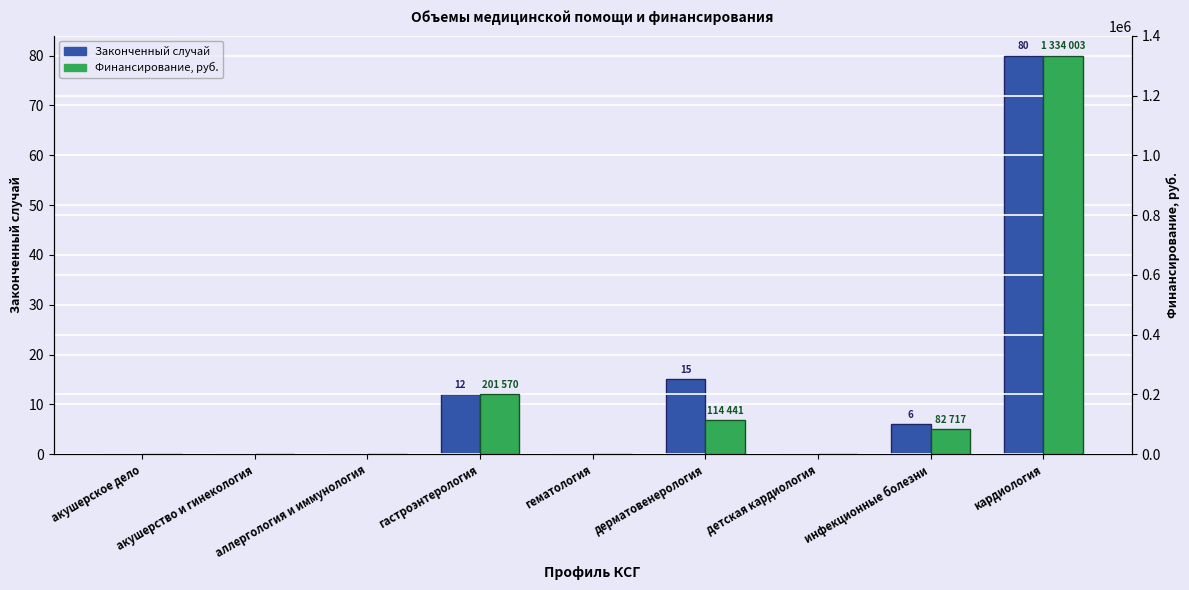

What is the difference between the second highest and minimum values in the Финансирование, руб. series?

201570